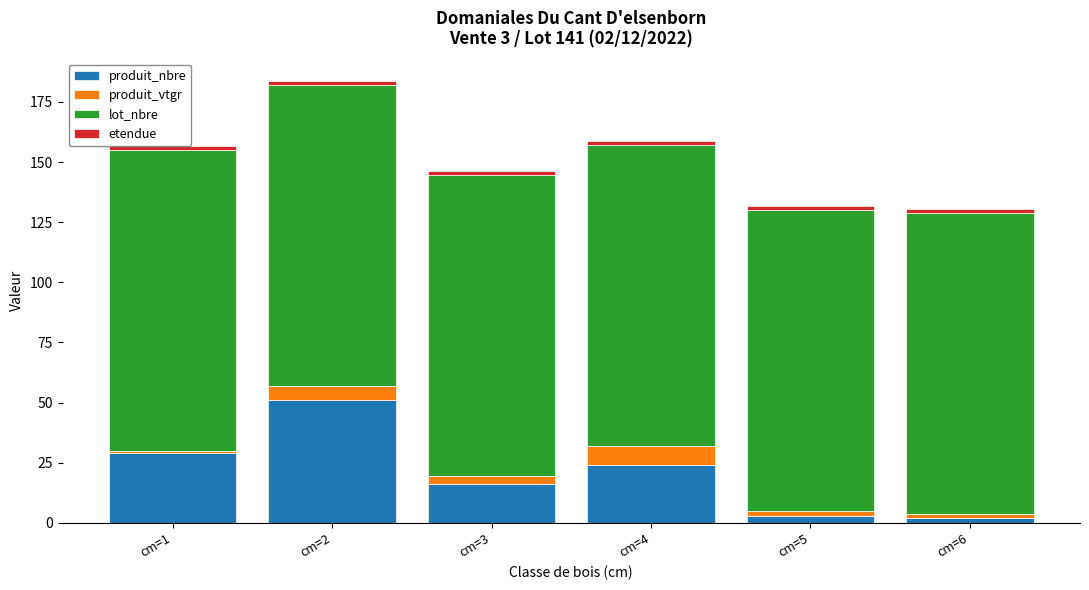

At which category is the sum across all series the highest?

cm=2